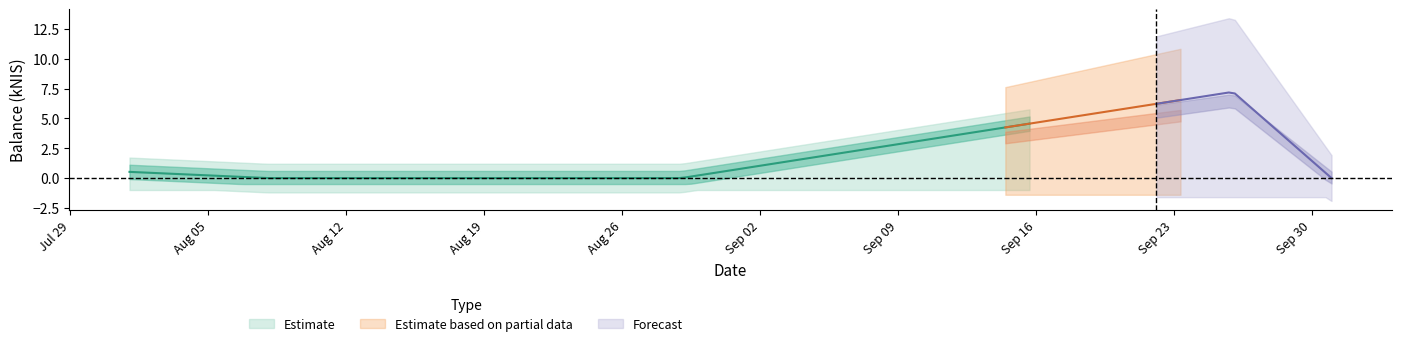

What is the sum of all values?

7.8